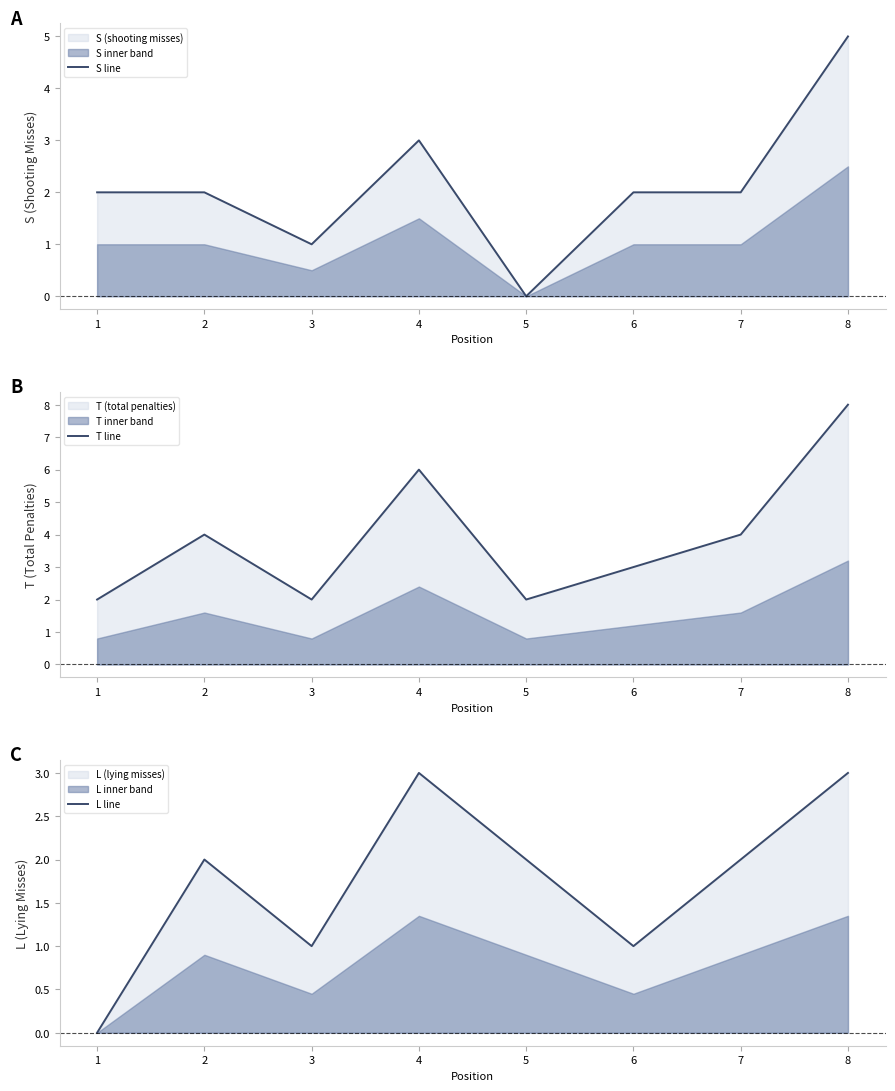

How many data points does each series have?

8